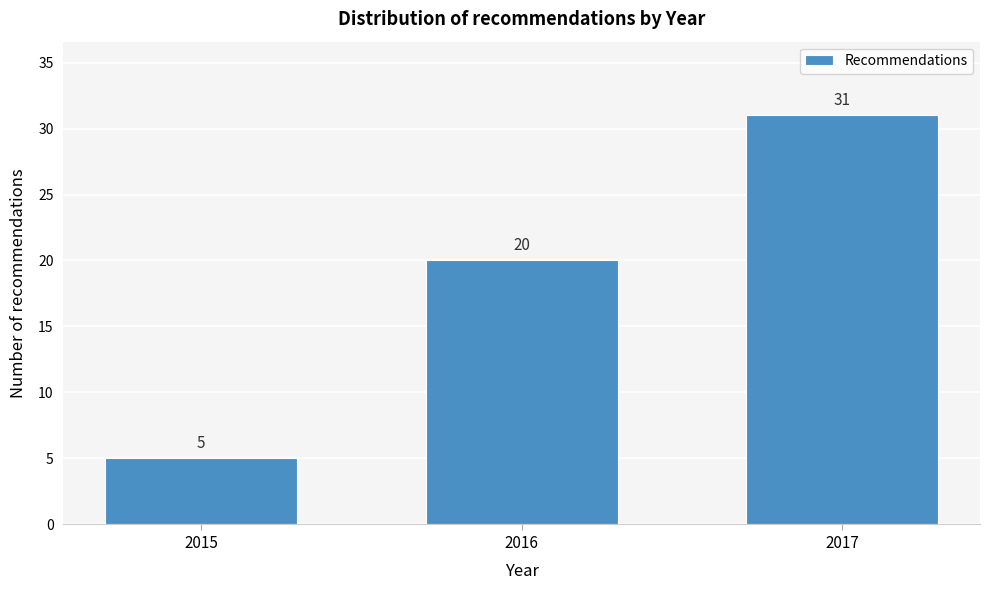

Reading left to right, extract all data points from this chart.

2015=5	2016=20	2017=31